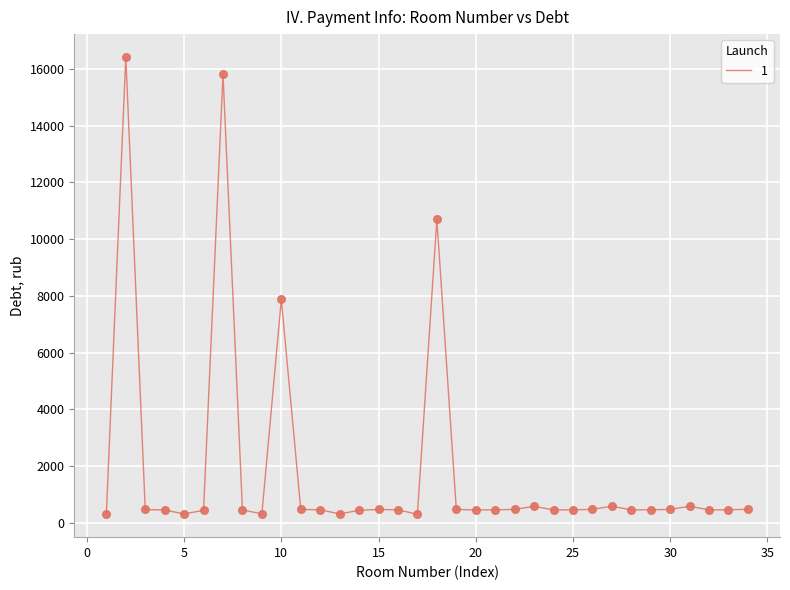

What is the maximum value shown in the chart?

16421.2